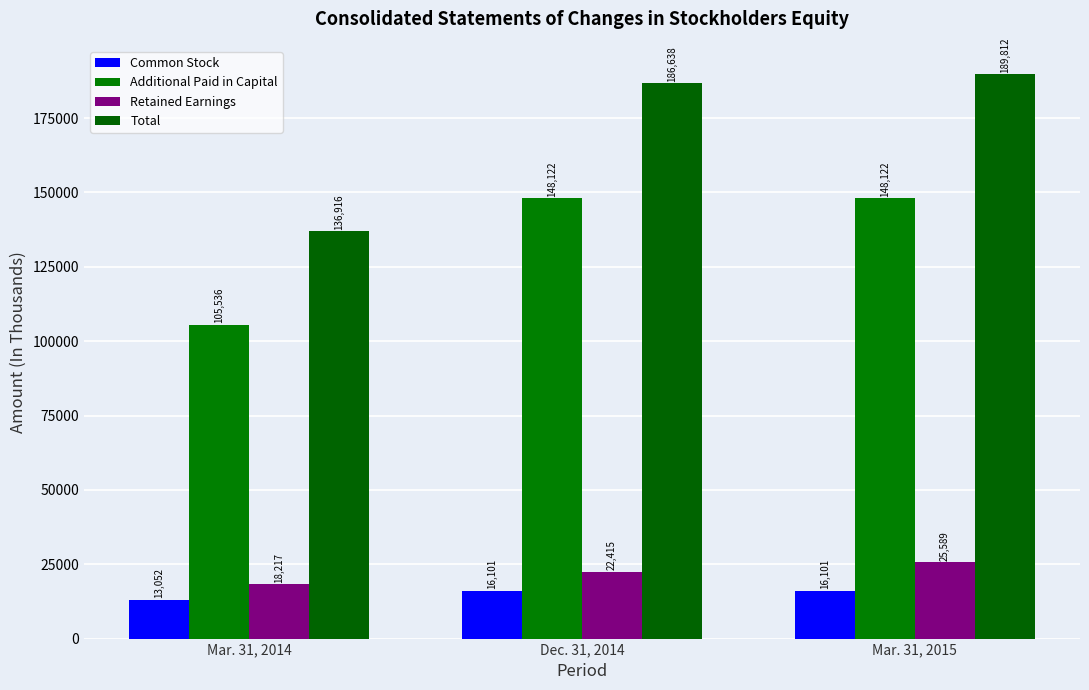

The value of Retained Earnings at Dec. 31, 2014 is 22415. True or false?

True